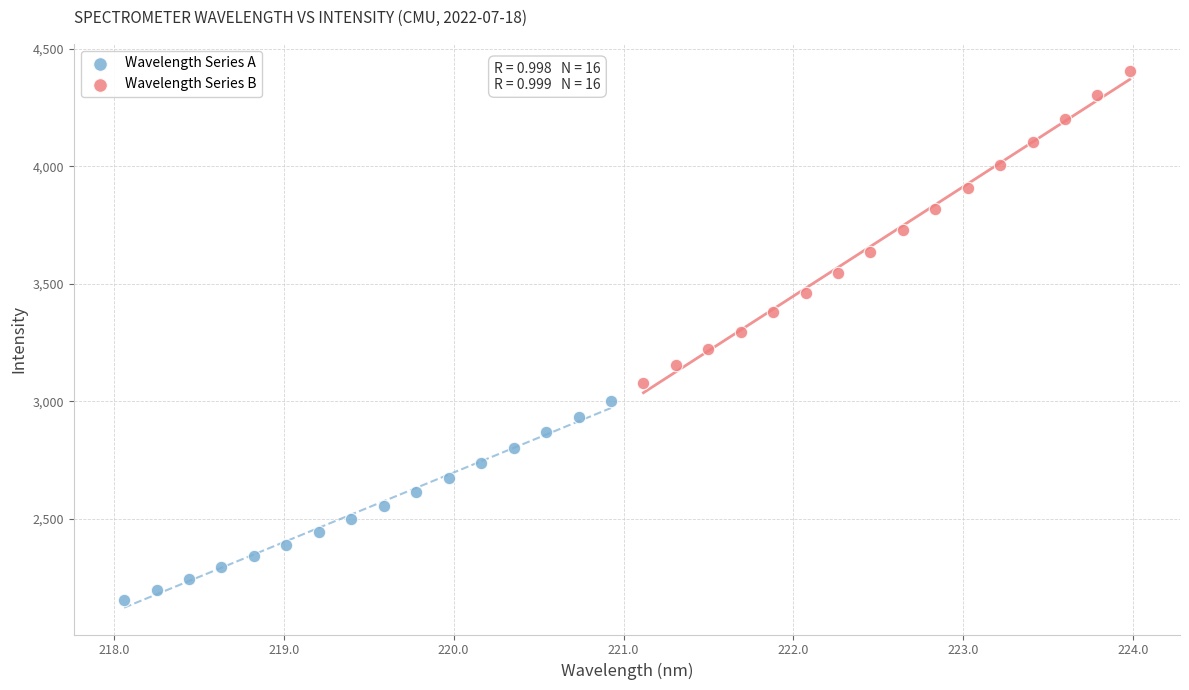

Which series reaches the minimum Y coordinate?

Wavelength Series A